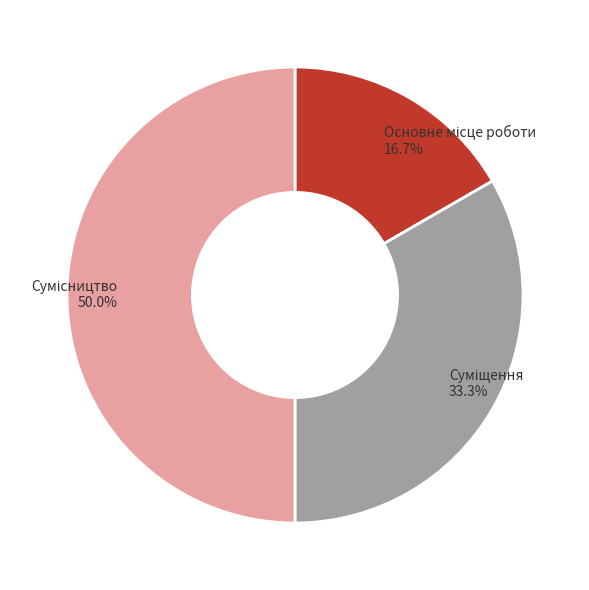

Count the number of slices in the pie.

3